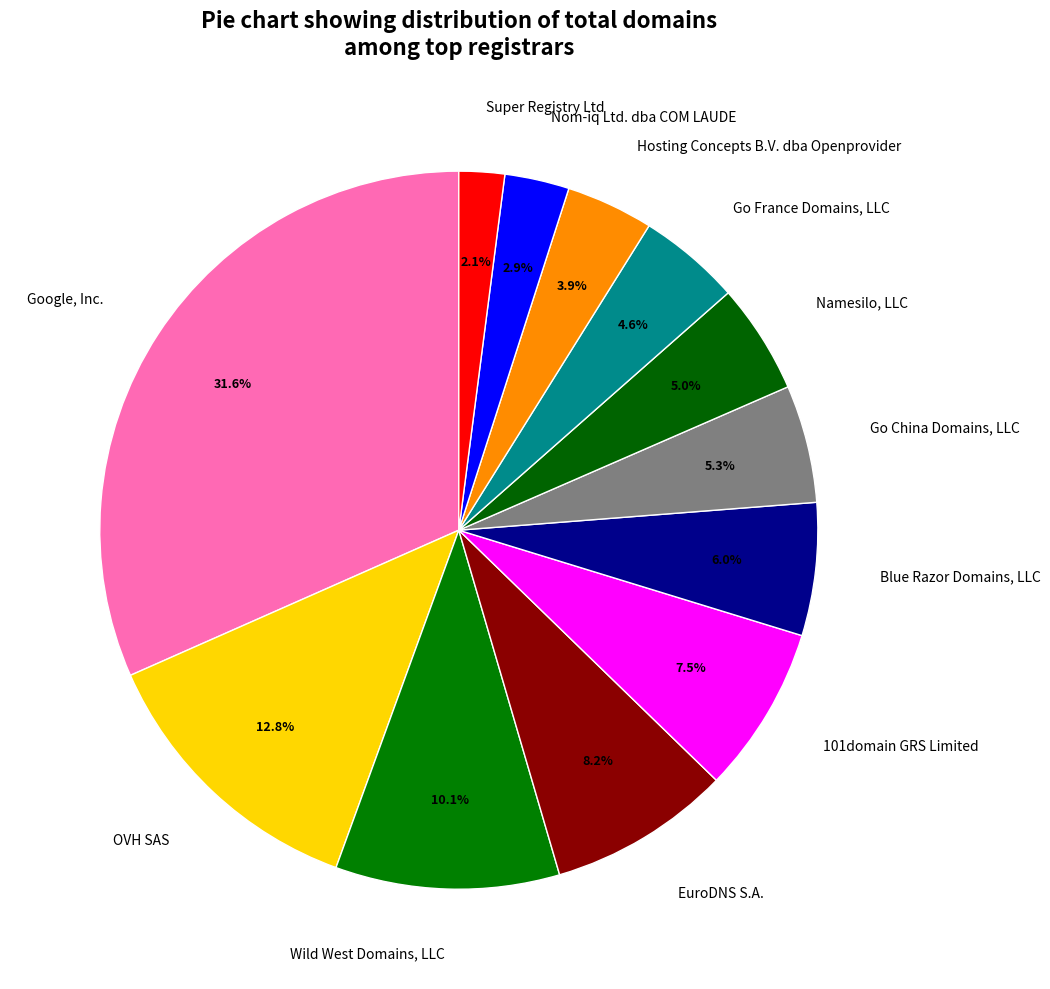

Which has a higher value, Google, Inc. or Hosting Concepts B.V. dba Openprovider?

Google, Inc.